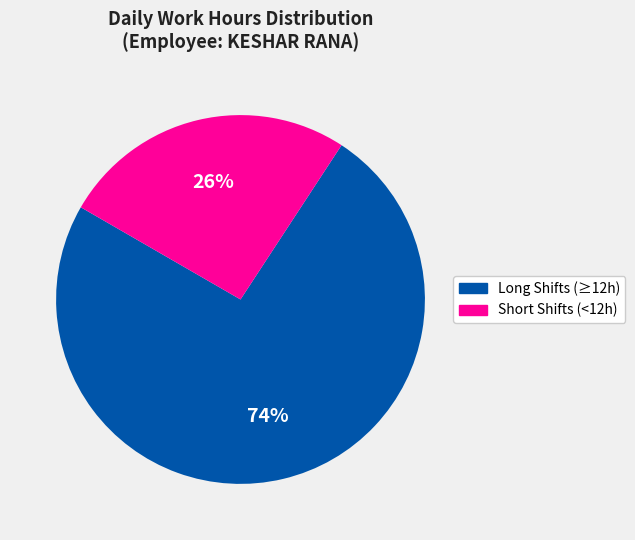

To the nearest percent, what is the average slice percentage?

50%